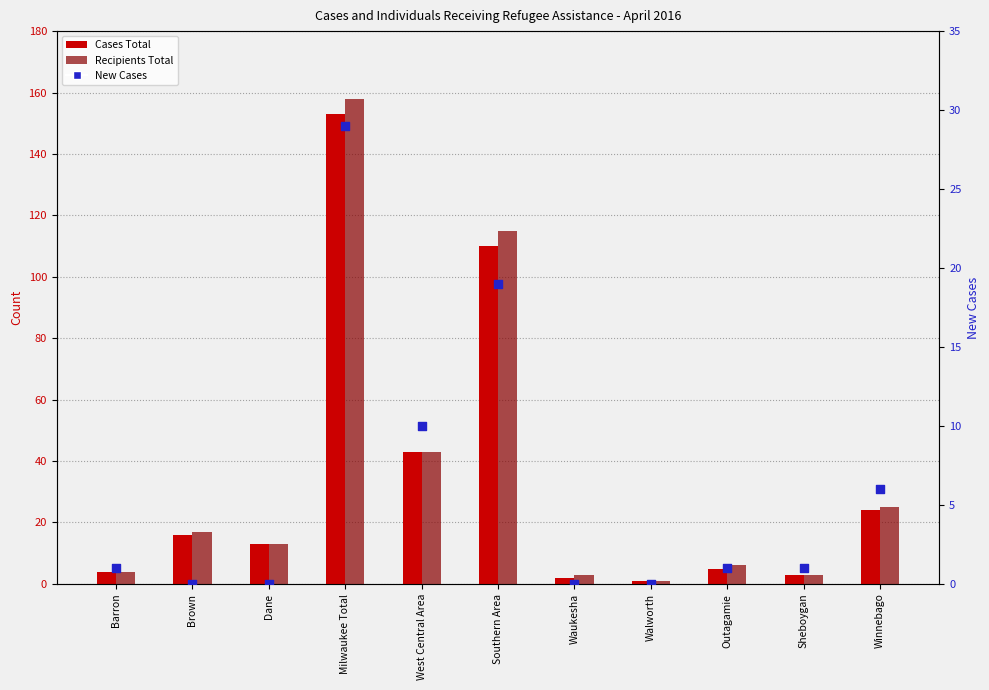

Which series contains the highest Y value?

Recipients Total